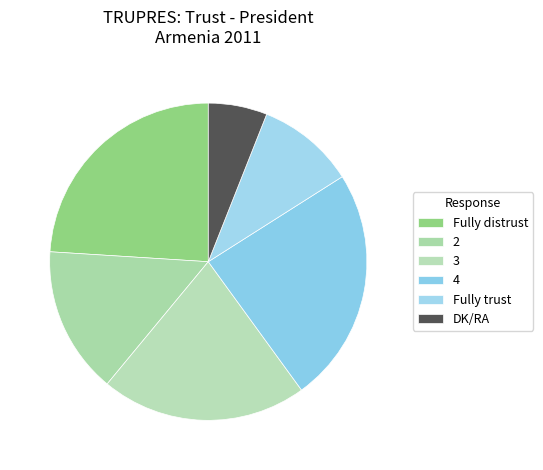

True or false: Fully distrust accounts for 11% of the total.

False